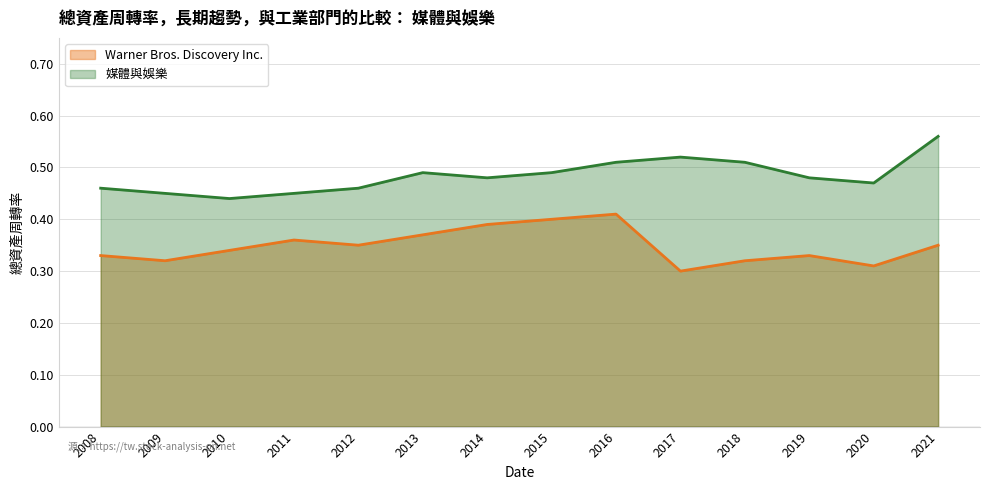

Reading right to left, extract all data points from this chart.

Warner Bros. Discovery Inc.: 2021=0.3	2020=0.3	2019=0.3	2018=0.3	2017=0.3	2016=0.4	2015=0.4	2014=0.4	2013=0.4	2012=0.3	2011=0.4	2010=0.3	2009=0.3	2008=0.3
媒體與娛樂: 2021=0.6	2020=0.5	2019=0.5	2018=0.5	2017=0.5	2016=0.5	2015=0.5	2014=0.5	2013=0.5	2012=0.5	2011=0.5	2010=0.4	2009=0.5	2008=0.5